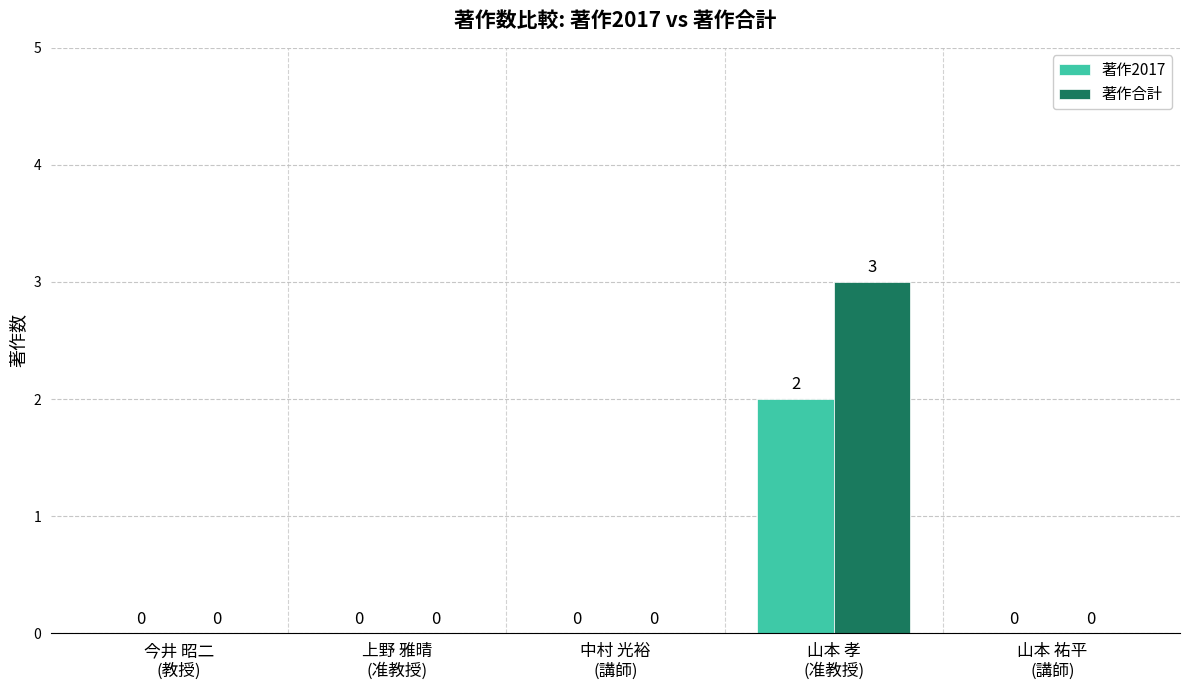

What is the total value across all series at 山本 孝
(准教授)?

5